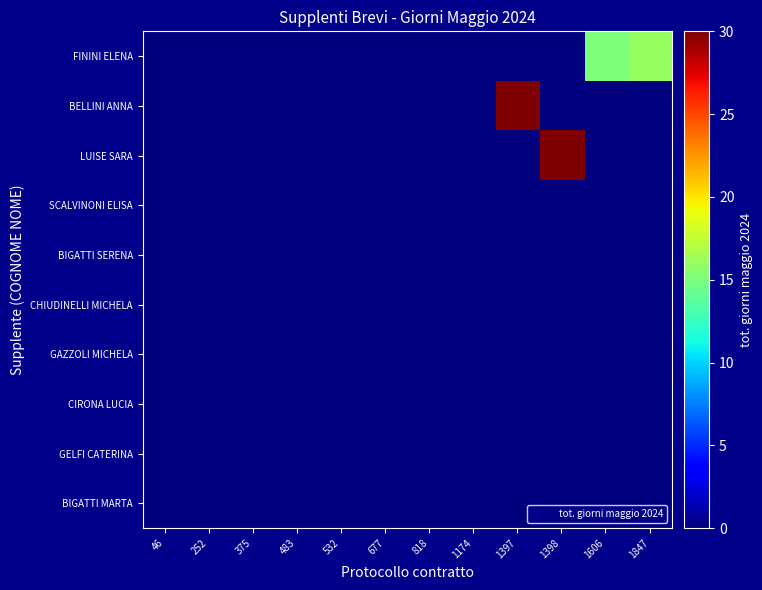

Which label corresponds to the smallest value in the chart?

46